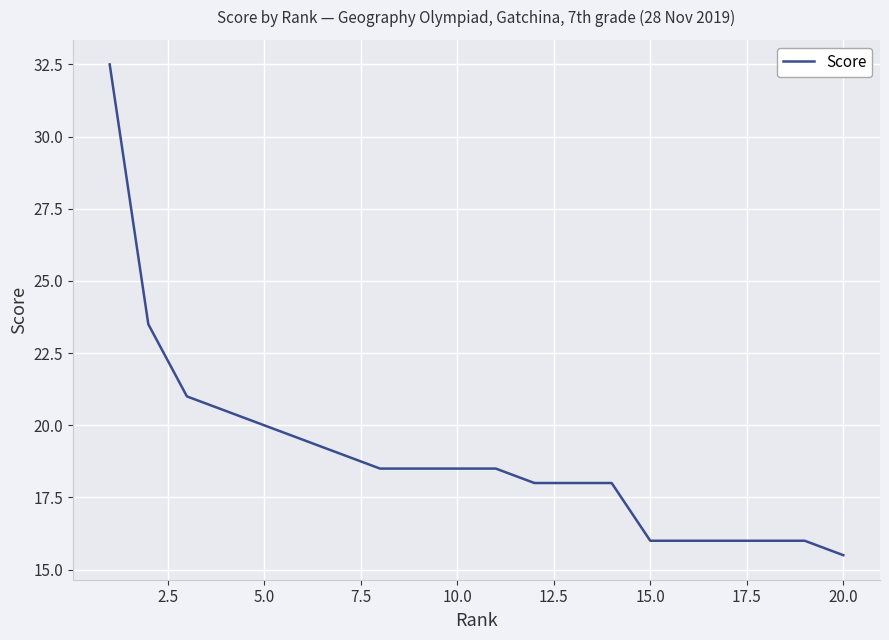

What is the smallest value displayed?

15.5